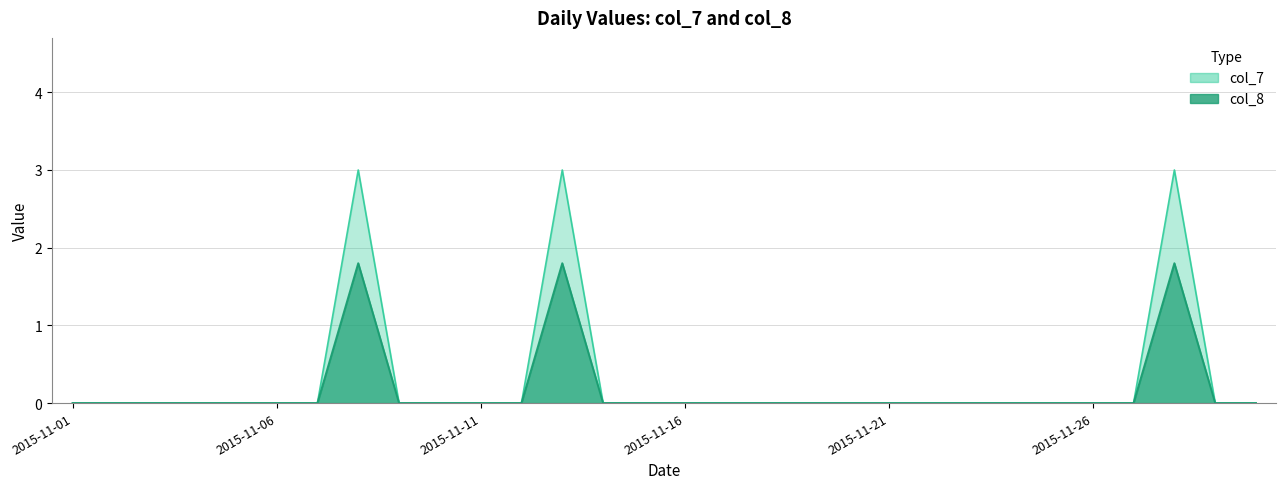

Which series has the largest range (max minus min)?

col_7